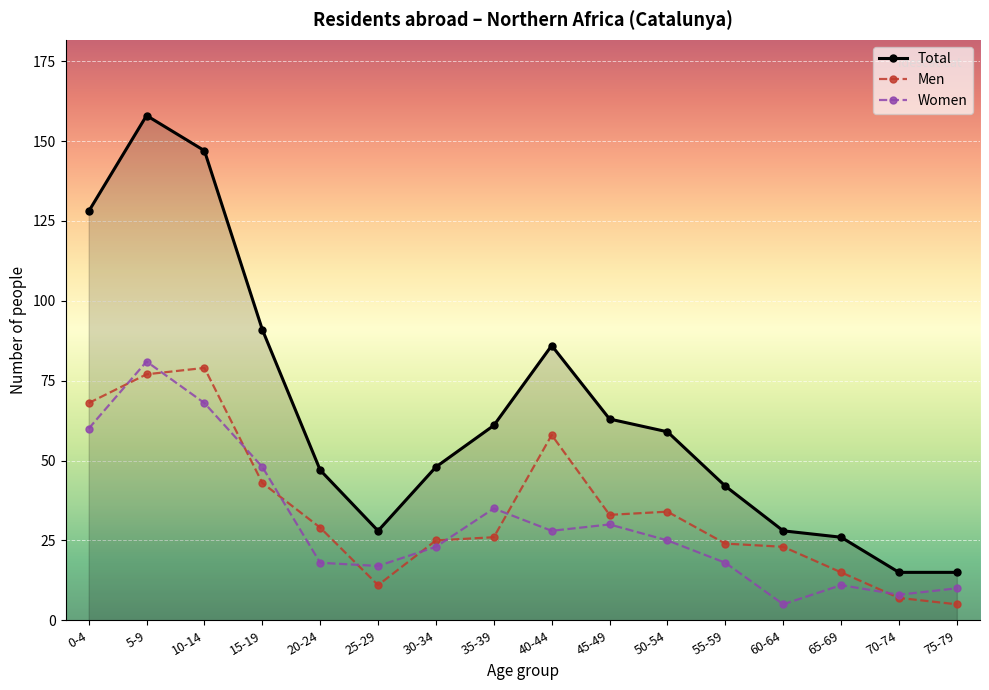

Rank the series at 5-9 from lowest to highest value.

Men, Women, Total